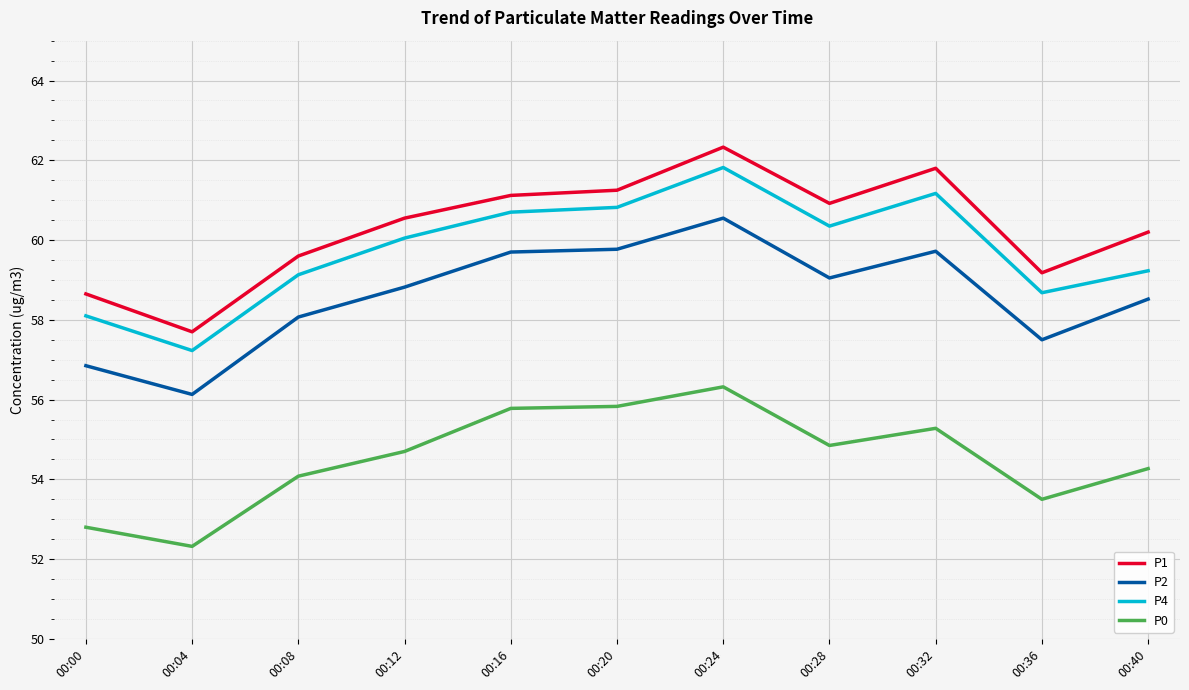

What value does the P0 series have at 00:40?

54.3